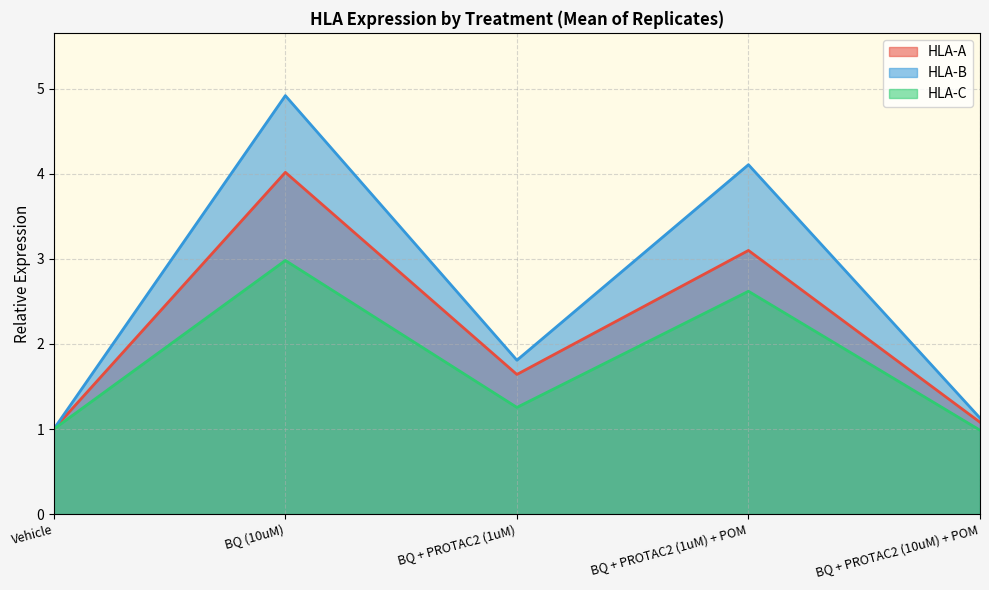

Rank the series by their average value, from lowest to highest.

HLA-C, HLA-A, HLA-B